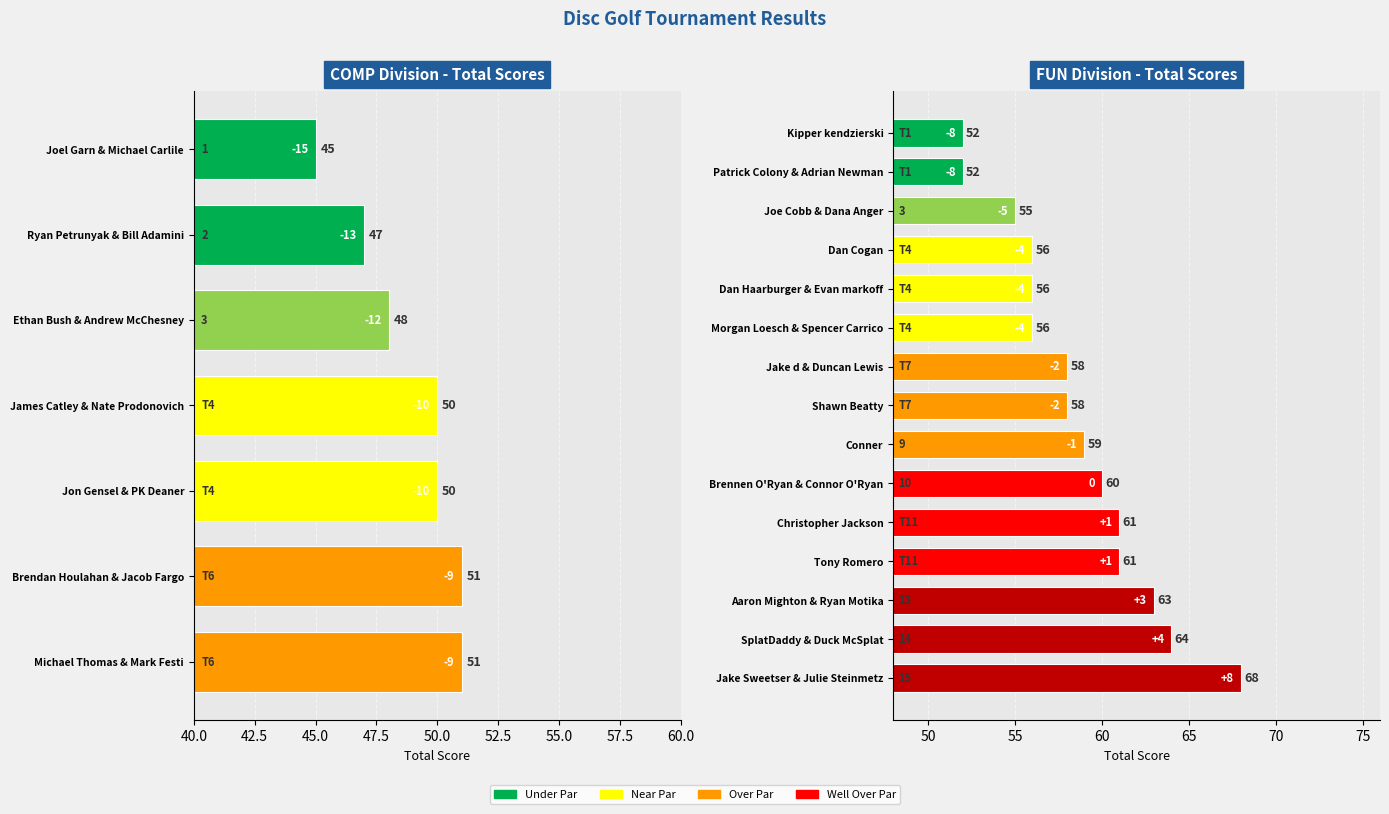

What is the difference between the maximum and second lowest values?

16